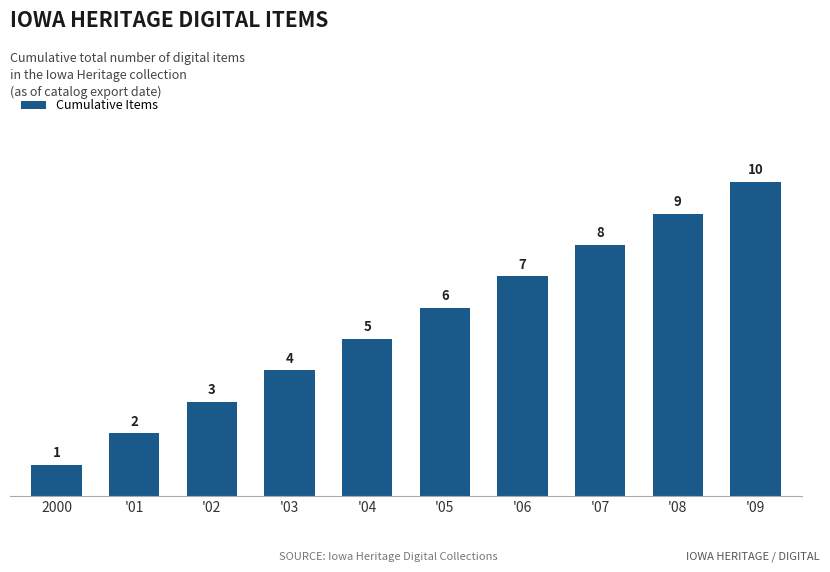

How many bars are there in total?

10